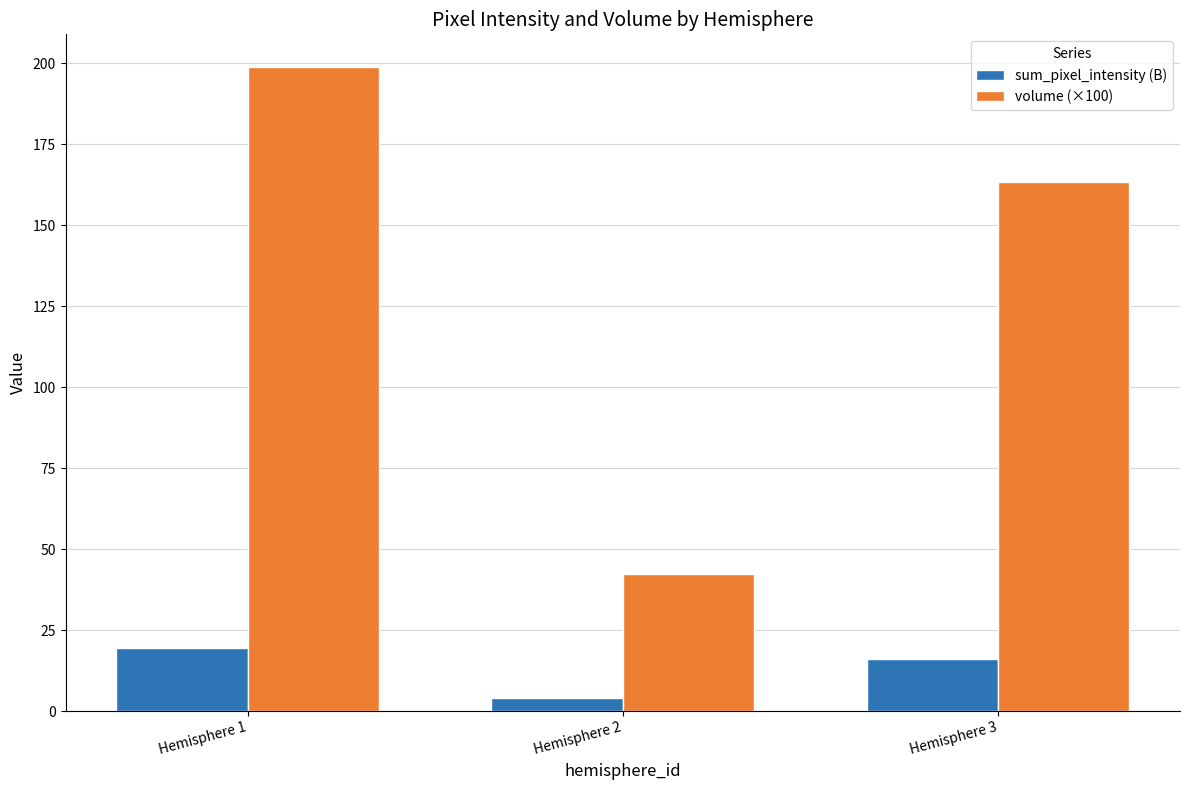

Rank the series by their maximum value, from highest to lowest.

volume (×100), sum_pixel_intensity (B)